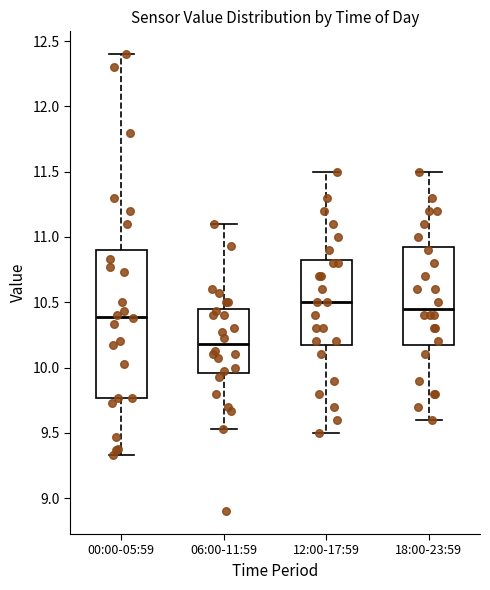

Where does the median line of the box for 18:00-23:59 sit on the y-axis? The values are not printed on the chart, so give them approximately, as read against the axis.

10.45